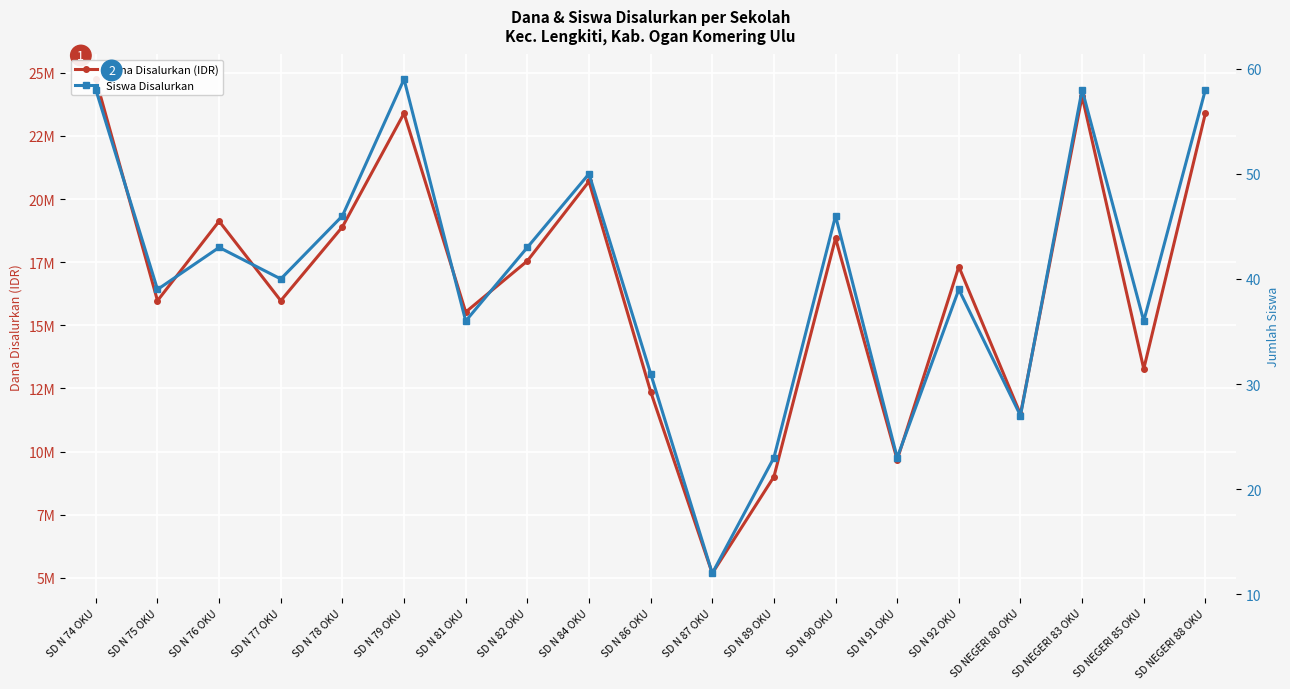

Is the value of Dana Disalurkan (IDR) at SD N 87 OKU greater than the value of Siswa Disalurkan at SD N 90 OKU?

Yes